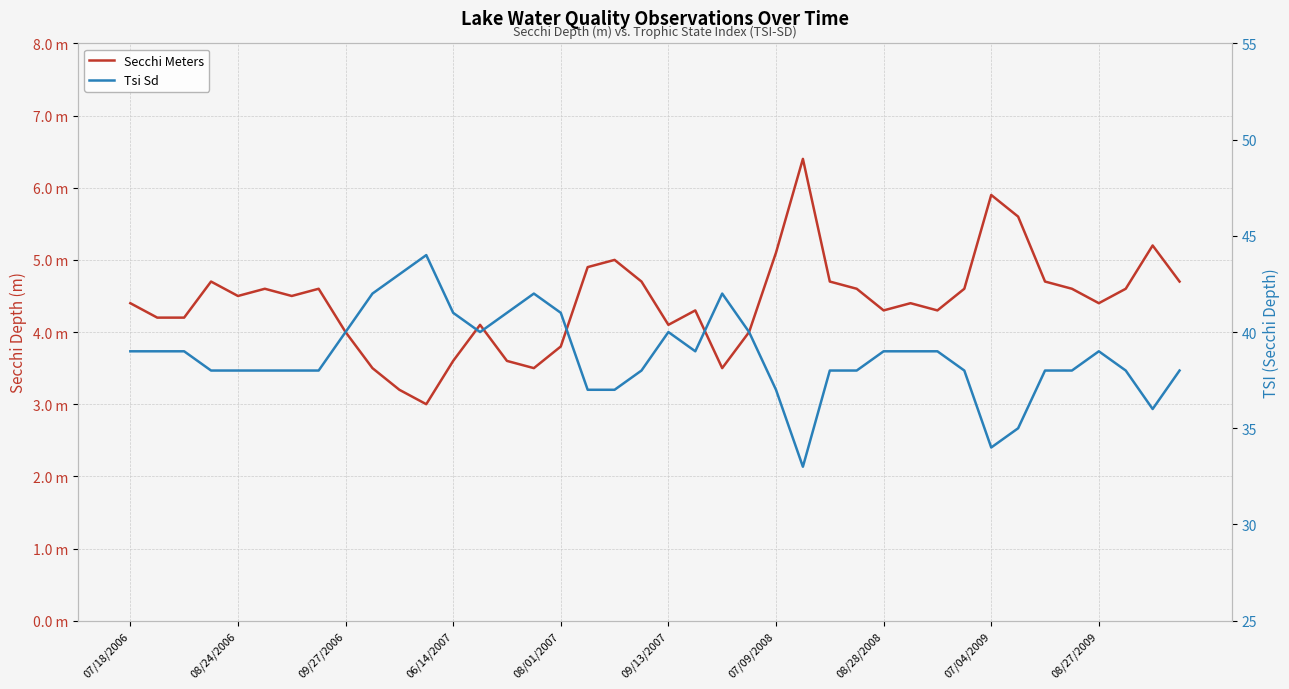

True or false: Tsi Sd and Secchi Meters cross at least once.

False